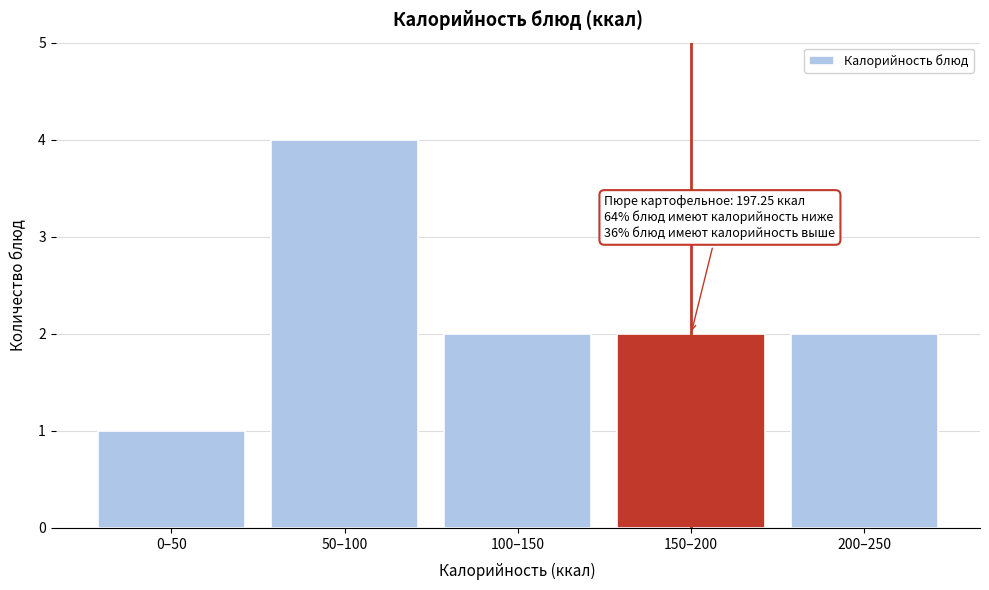

Reading right to left, transcribe all the data shown in this chart.

2	2	2	4	1